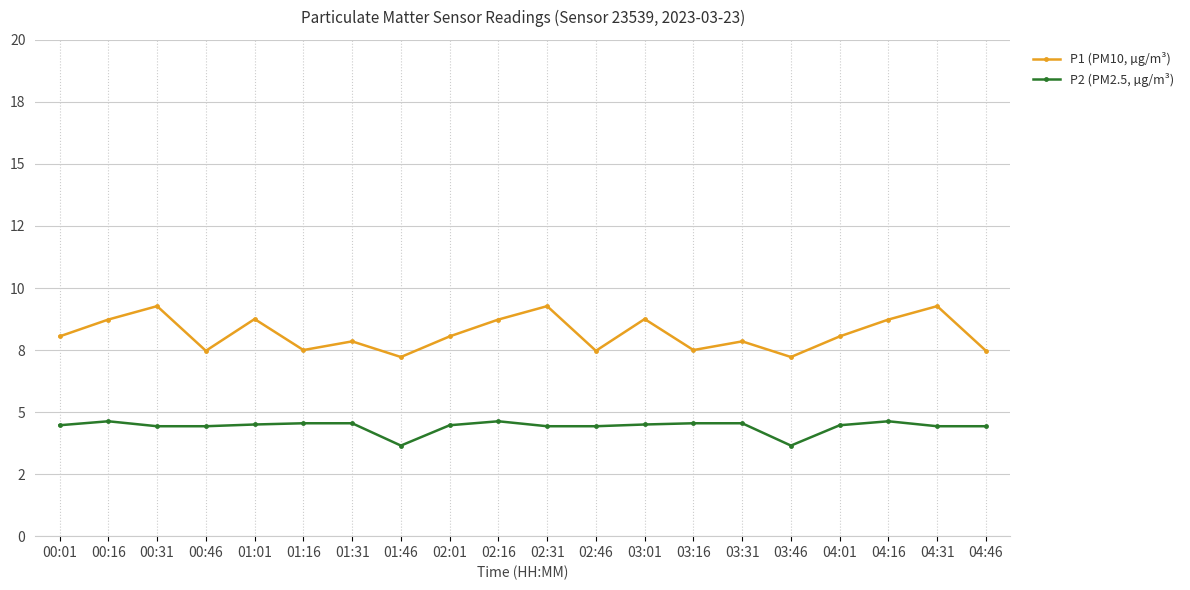

Is the value of P2 (PM2.5, µg/m³) at 01:31 greater than the value of P1 (PM10, µg/m³) at 04:16?

No